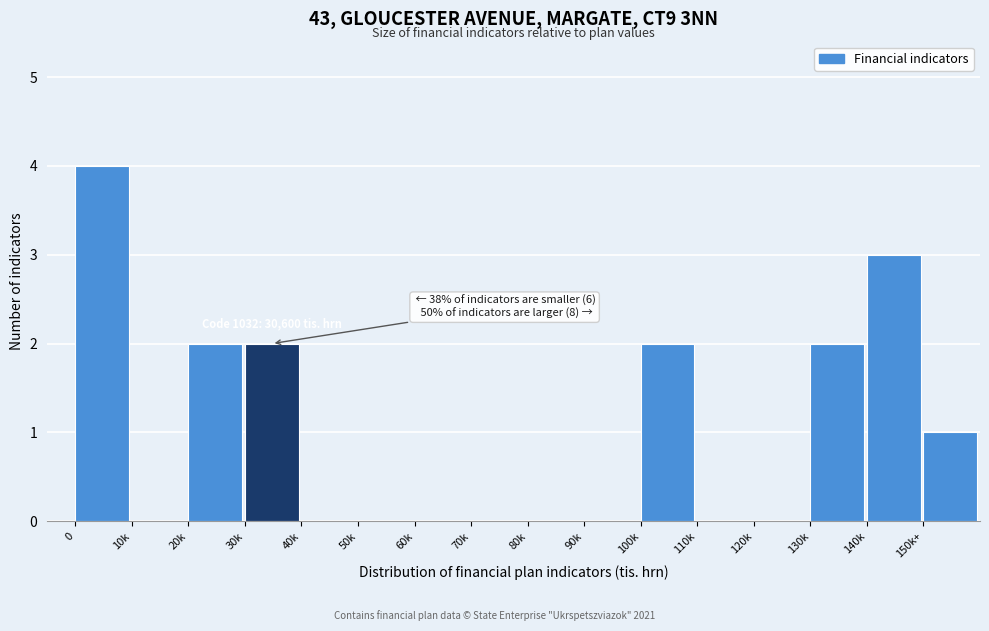

Reading left to right, what are all the values shown in this chart?

0=4	10k=0	20k=2	30k=2	40k=0	50k=0	60k=0	70k=0	80k=0	90k=0	100k=2	110k=0	120k=0	130k=2	140k=3	150k+=1